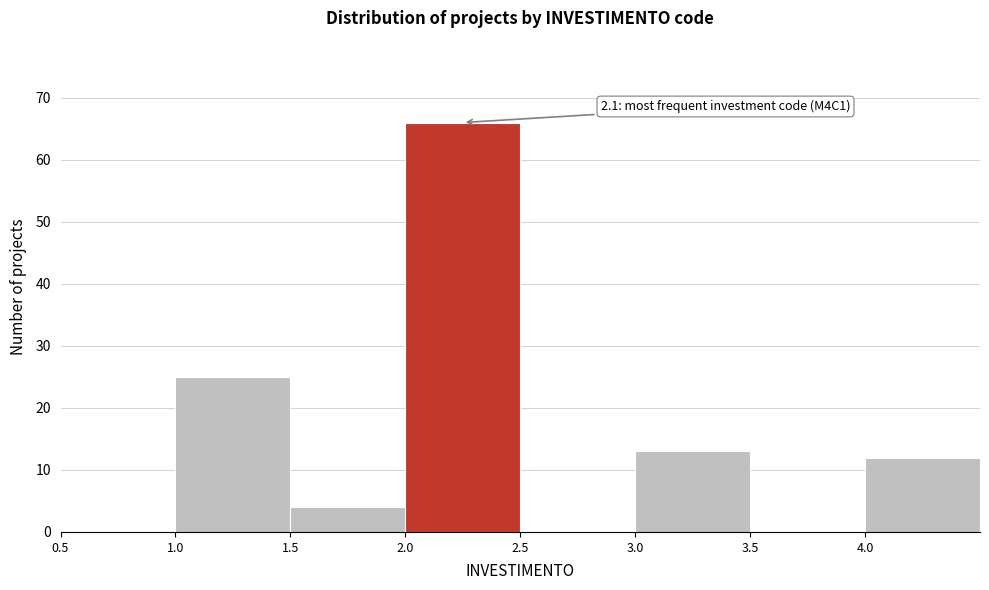

Over which range of the x-axis is the bar tallest?

2.0 to 2.5